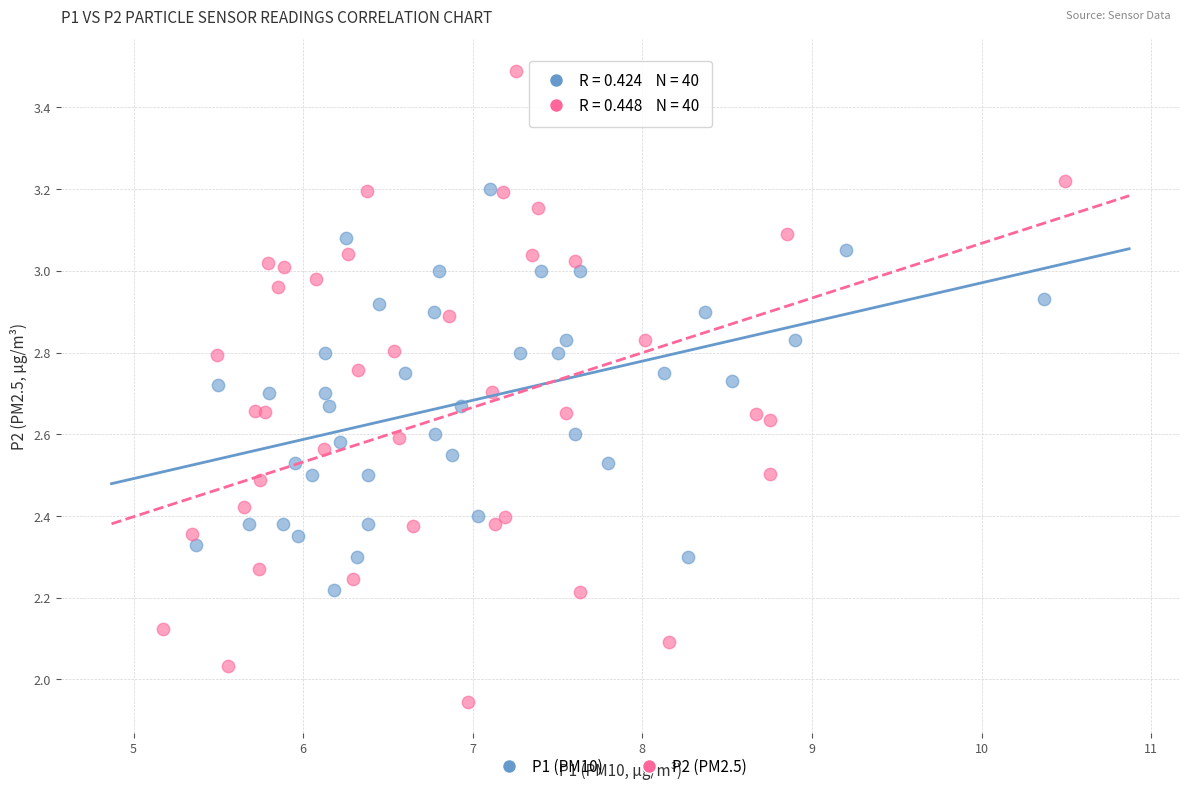

Which series reaches the maximum Y coordinate?

P2 (PM2.5)